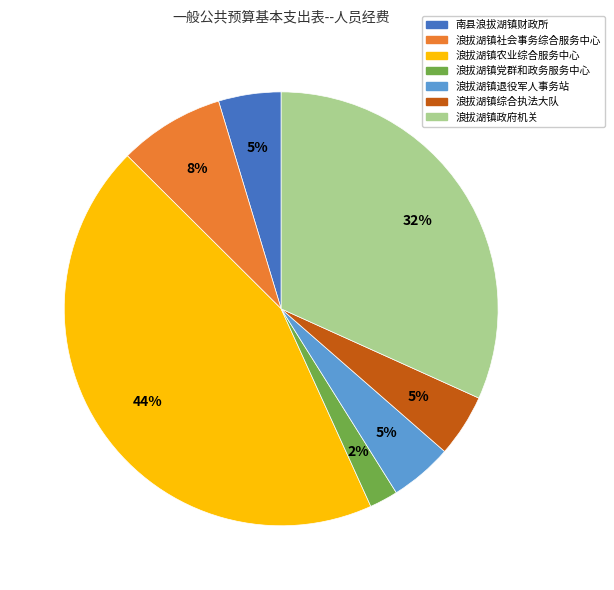

What percentage is the 浪拔湖镇社会事务综合服务中心 slice, to the nearest percent?

8%